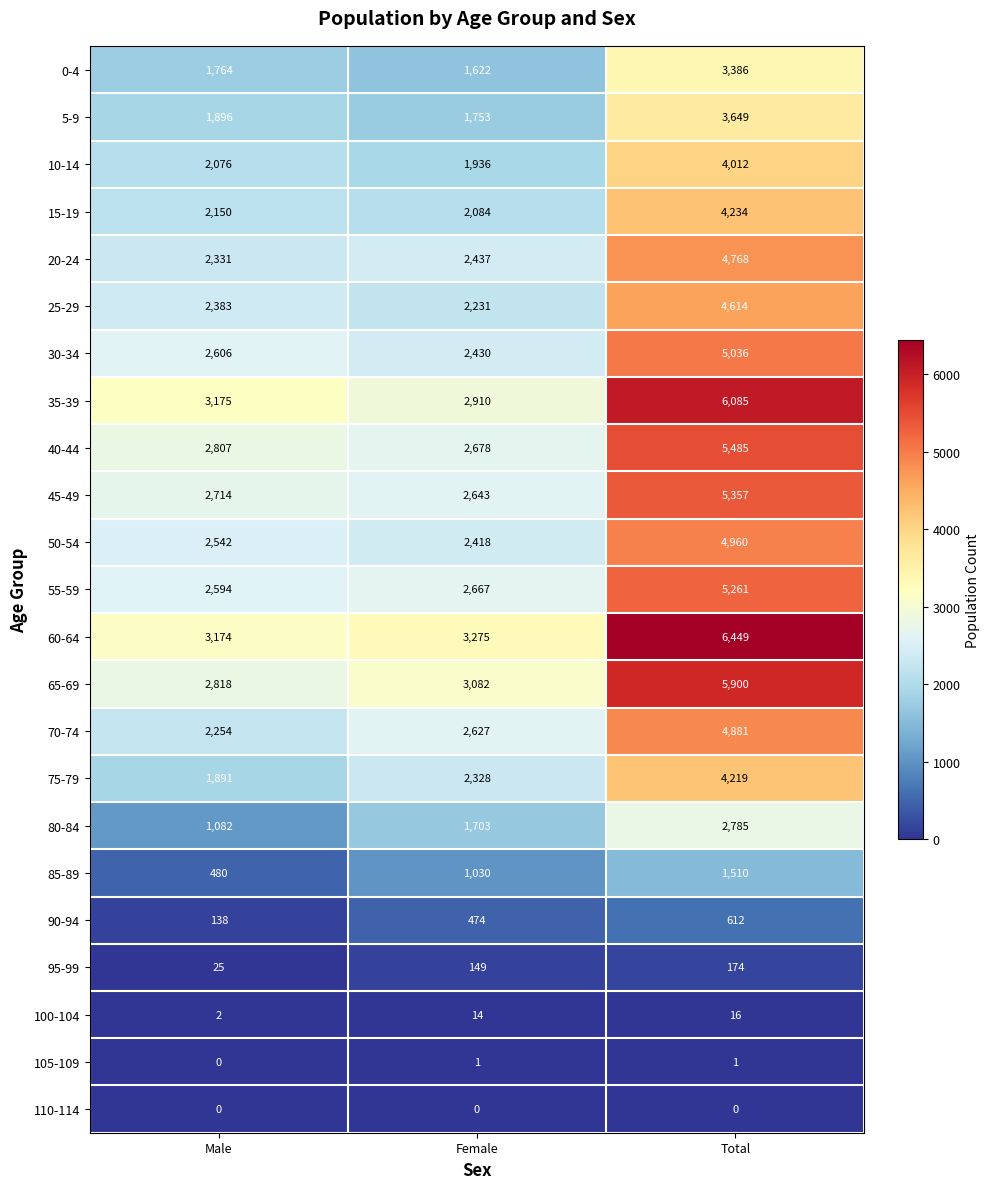

Between Female and Total, which series saw the biggest shift?

35-39